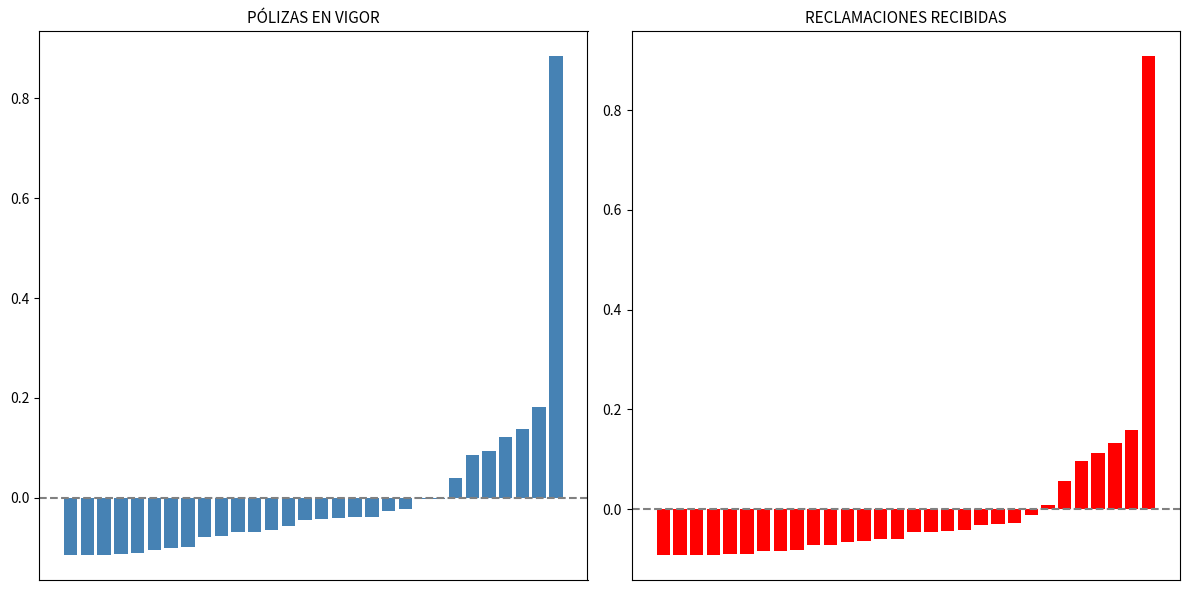

Rank the series by their maximum value, from highest to lowest.

RECLAMACIONES RECIBIDAS, PÓLIZAS EN VIGOR